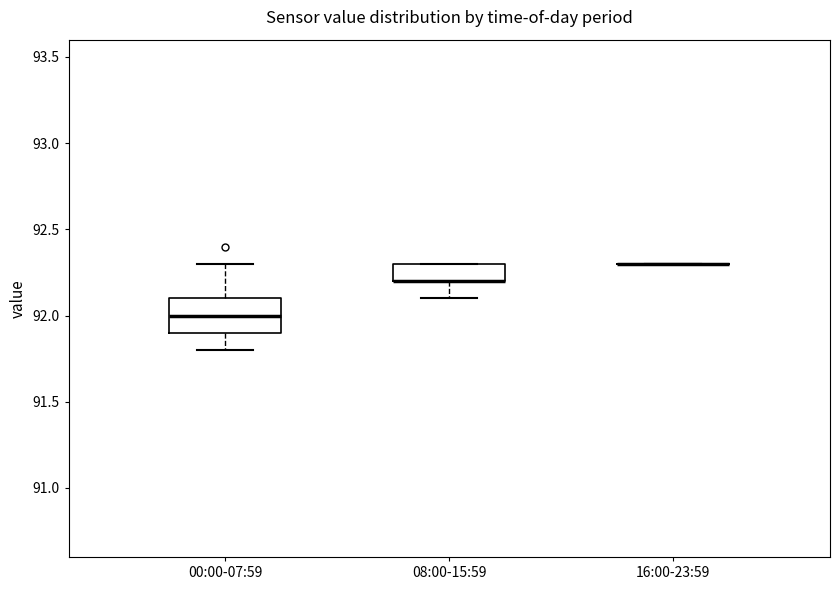

Where does the upper whisker of the box for 00:00-07:59 end on the y-axis? The values are not printed on the chart, so give them approximately, as read against the axis.

92.3